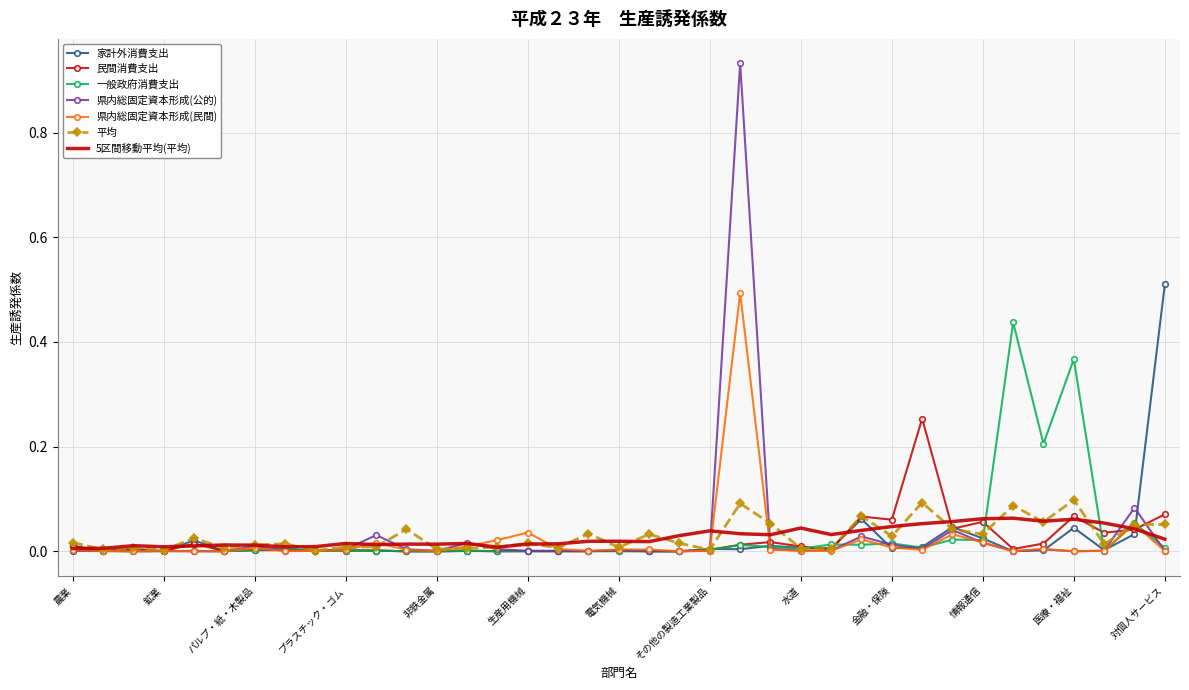

Which series has the largest range (max minus min)?

県内総固定資本形成(公的)